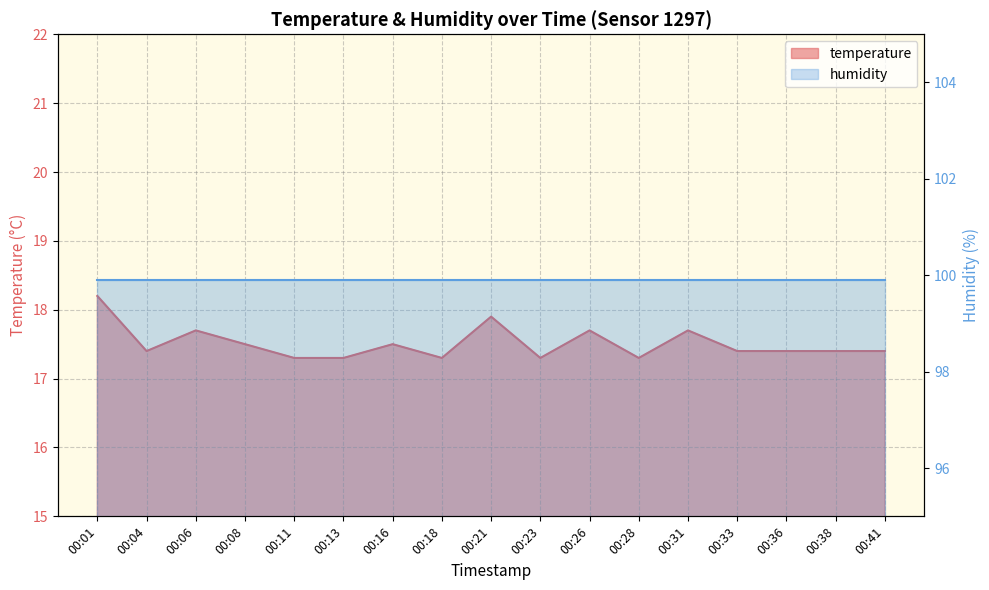

Where is the data nearest to the value 17?

00:11